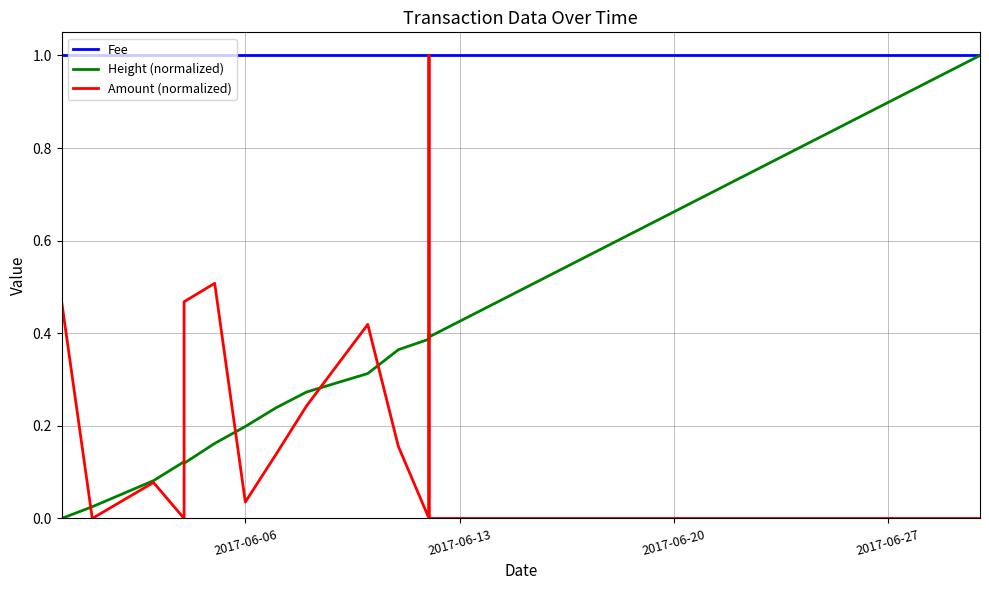

At 2017-06-20, list the series in order from smallest to largest.

Amount (normalized), Height (normalized), Fee